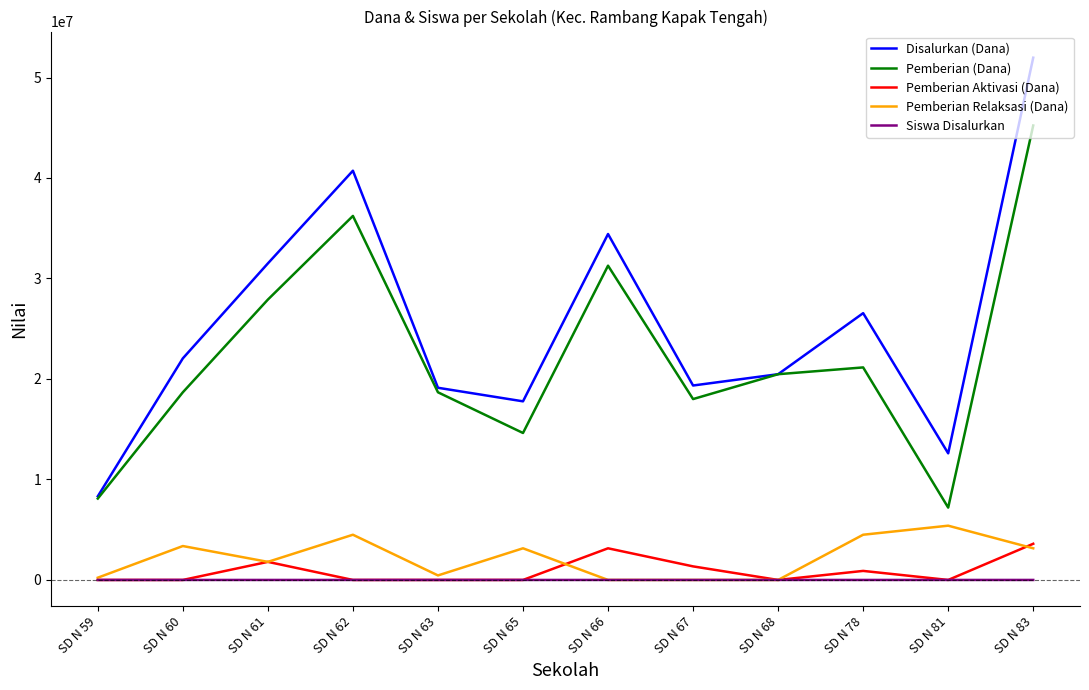

What is the maximum value shown in the chart?

51975000